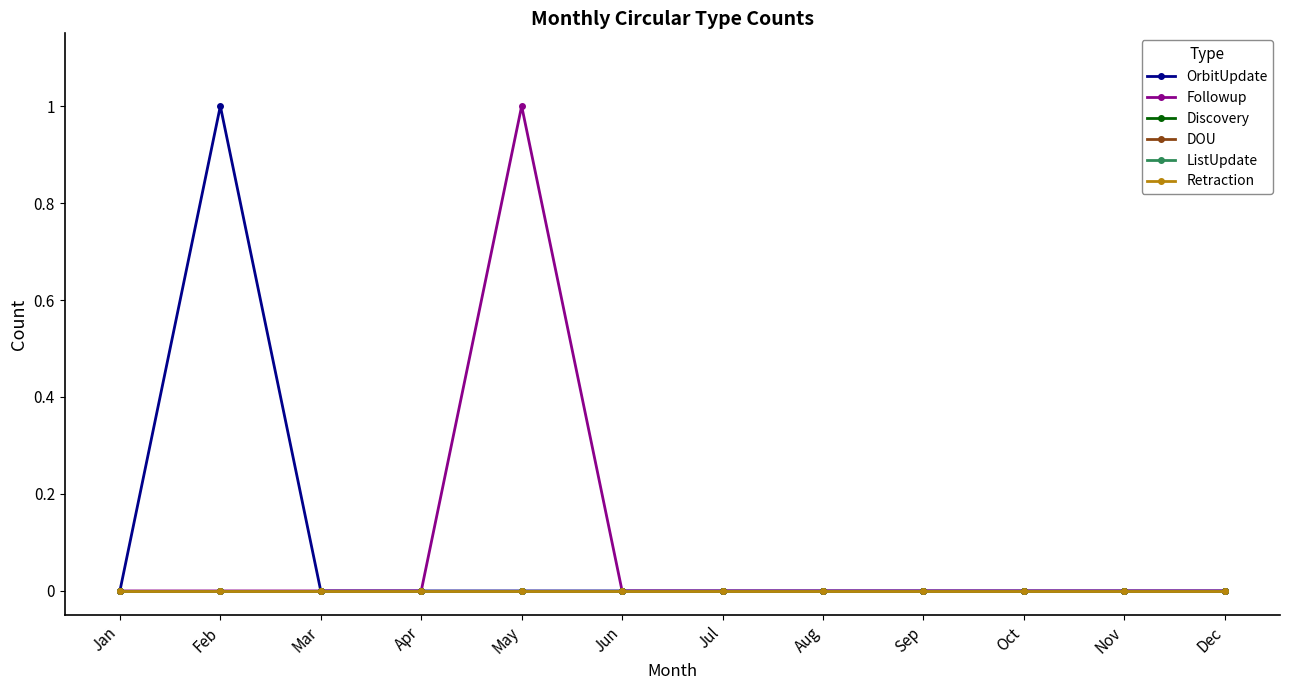

How many values in OrbitUpdate are above zero?

1